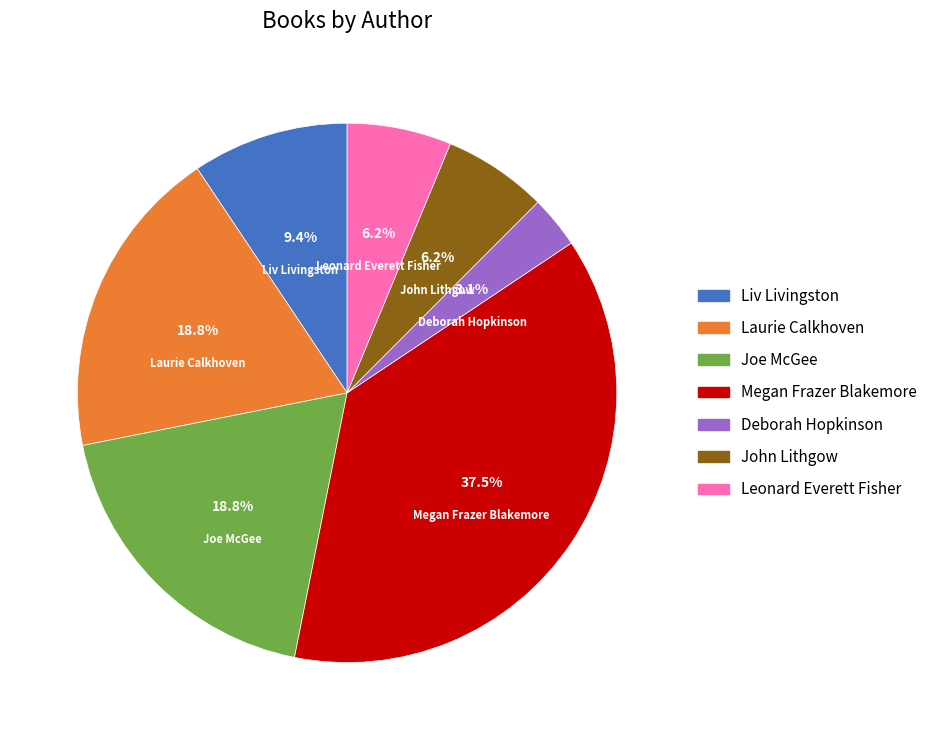

What is the ratio of the value at Liv Livingston to the value at Laurie Calkhoven?

0.5